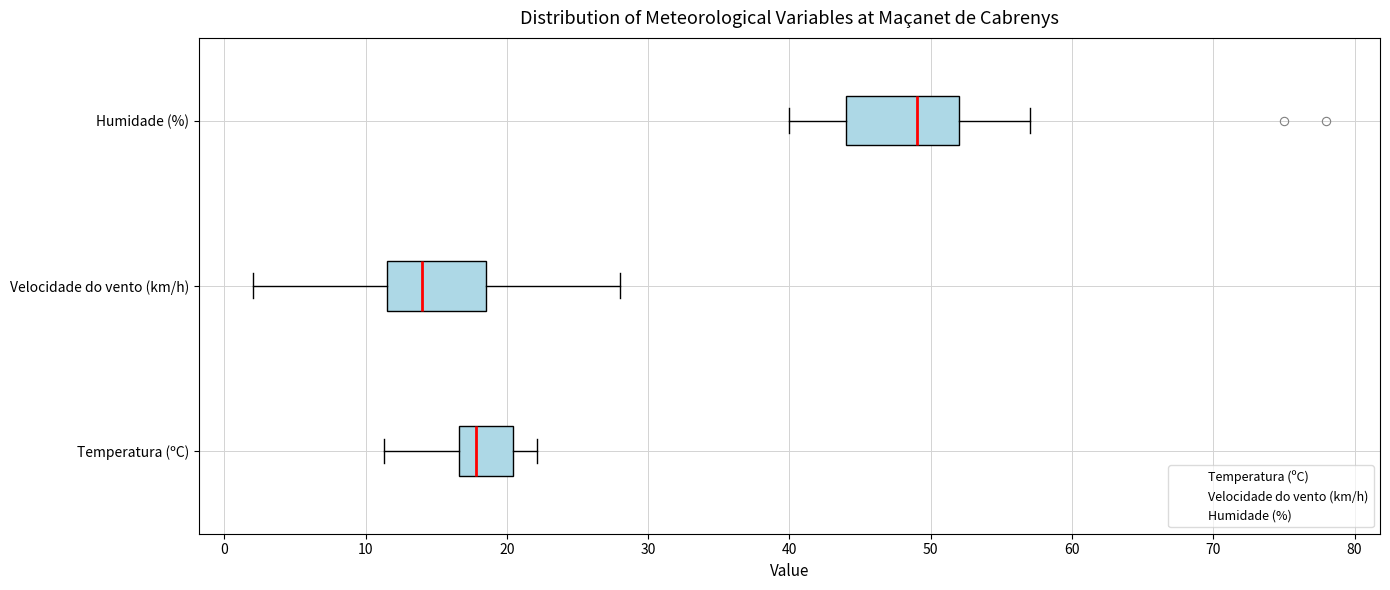

Where does the left whisker of the box for Temperatura (ºC) end on the x-axis? The values are not printed on the chart, so give them approximately, as read against the axis.

11